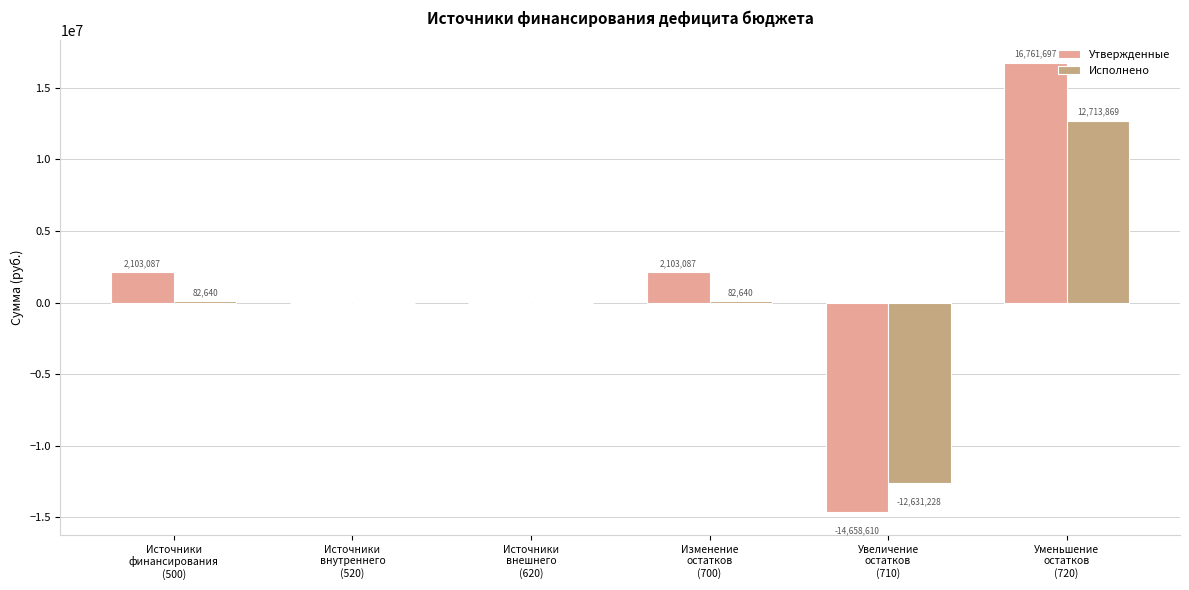

Is it true that Утвержденные equals 0.0 at Источники
внешнего
(620)?

True